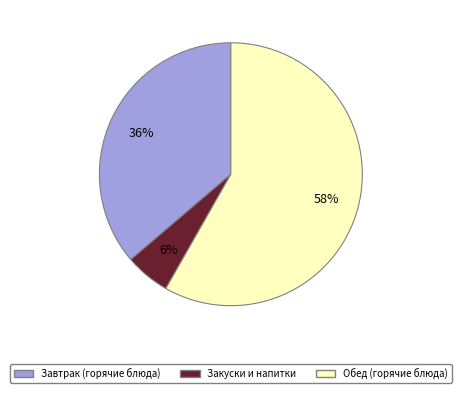

To the nearest percent, what is the average slice percentage?

33%